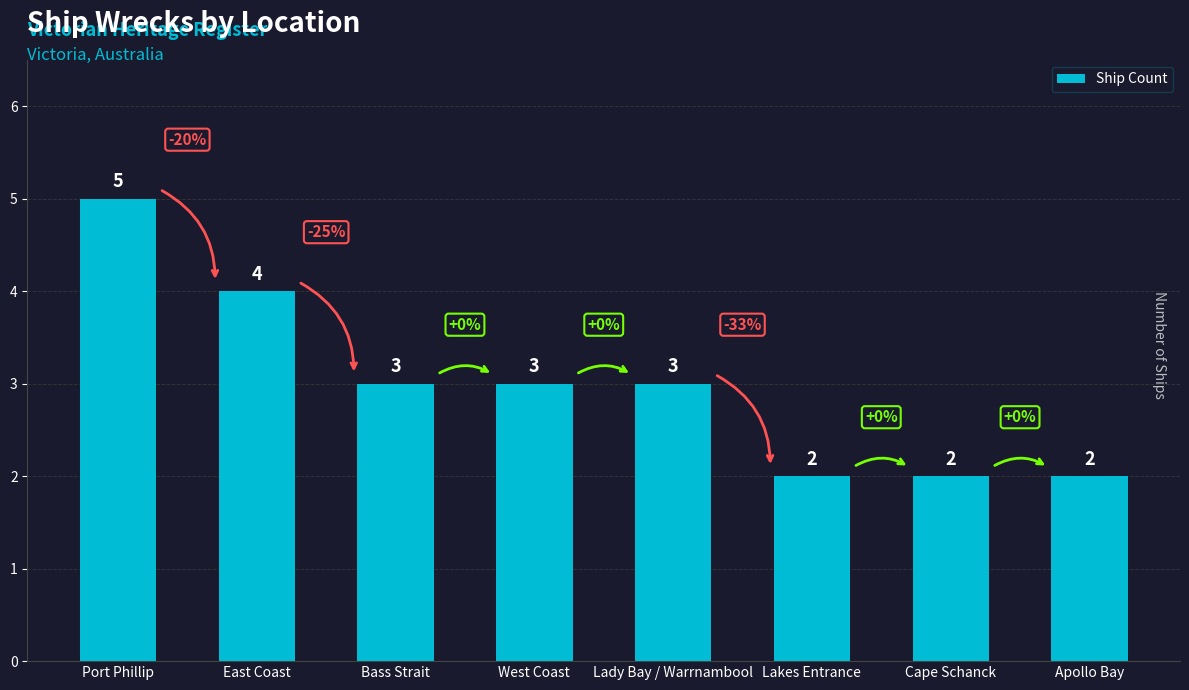

What is the change in value from East Coast to West Coast?

-1